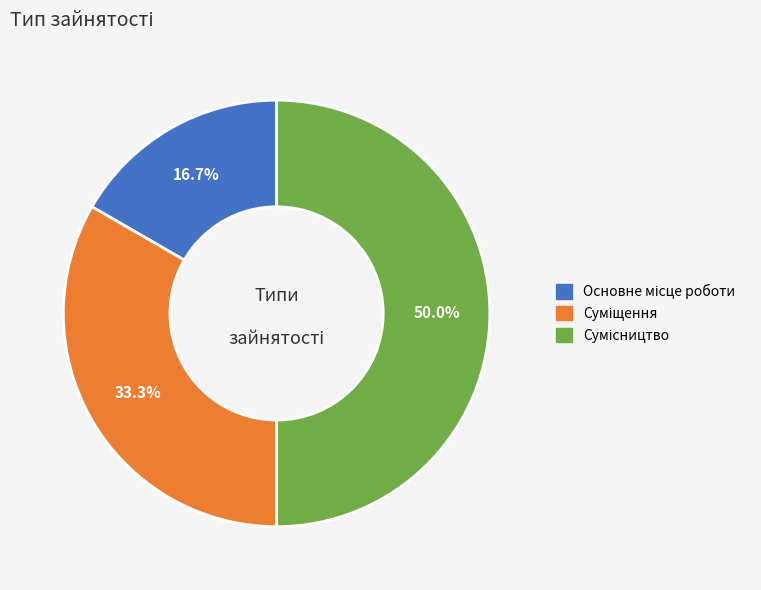

What percentage do Суміщення and Основне місце роботи together represent?

50.0%